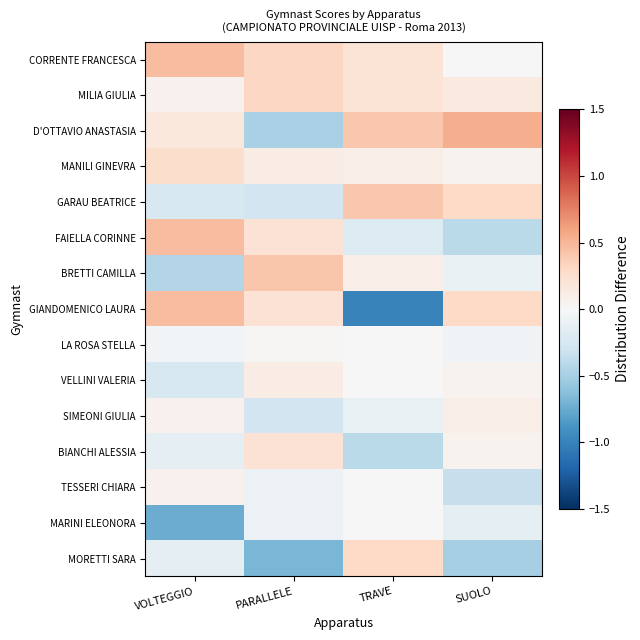

Rank the series by their maximum value, from lowest to highest.

MARINI ELEONORA, LA ROSA STELLA, TESSERI CHIARA, SIMEONI GIULIA, VELLINI VALERIA, BIANCHI ALESSIA, MANILI GINEVRA, MORETTI SARA, MILIA GIULIA, GARAU BEATRICE, BRETTI CAMILLA, CORRENTE FRANCESCA, FAIELLA CORINNE, GIANDOMENICO LAURA, D'OTTAVIO ANASTASIA